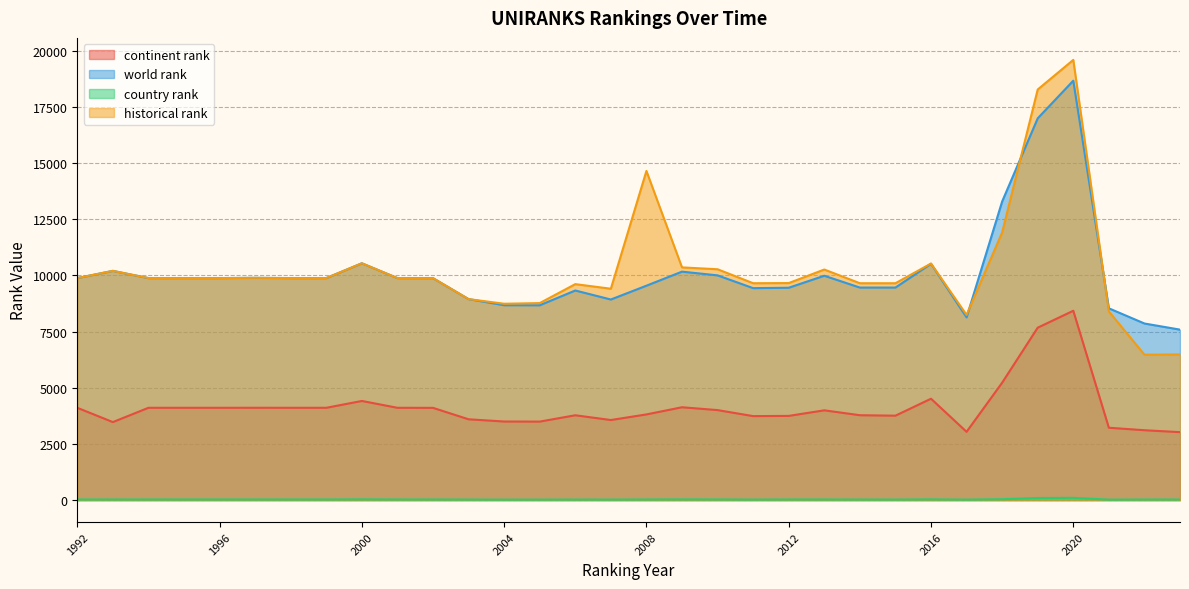

What is the smallest value displayed?

19.0